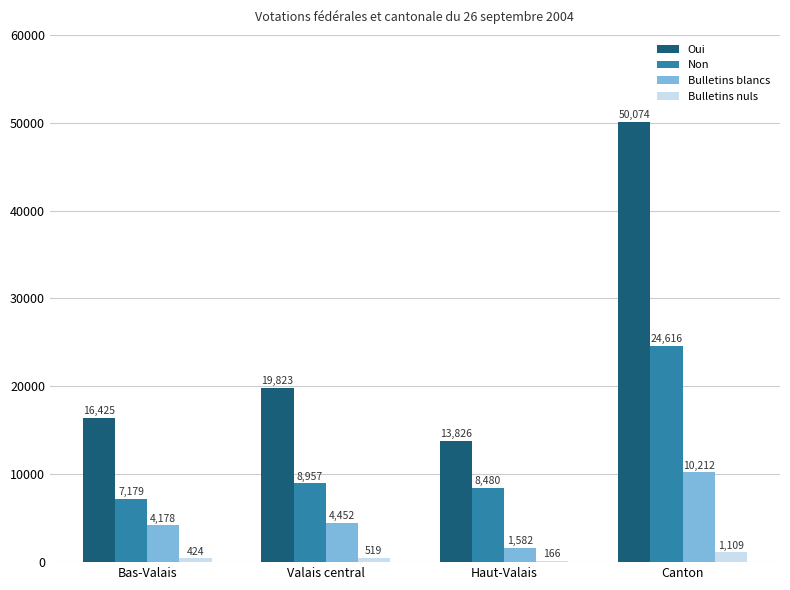

Which series has the largest total across all categories?

Oui